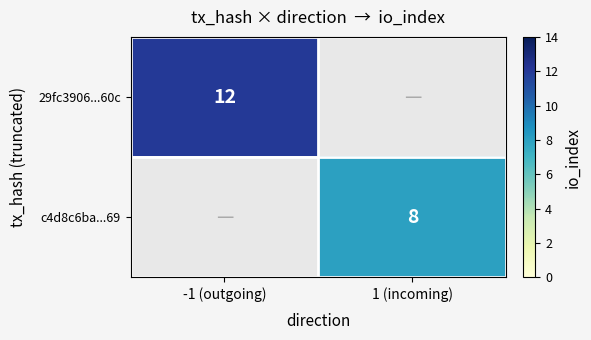

The c4d8c6ba...69 series shows 5 at 1 (incoming). True or false?

False